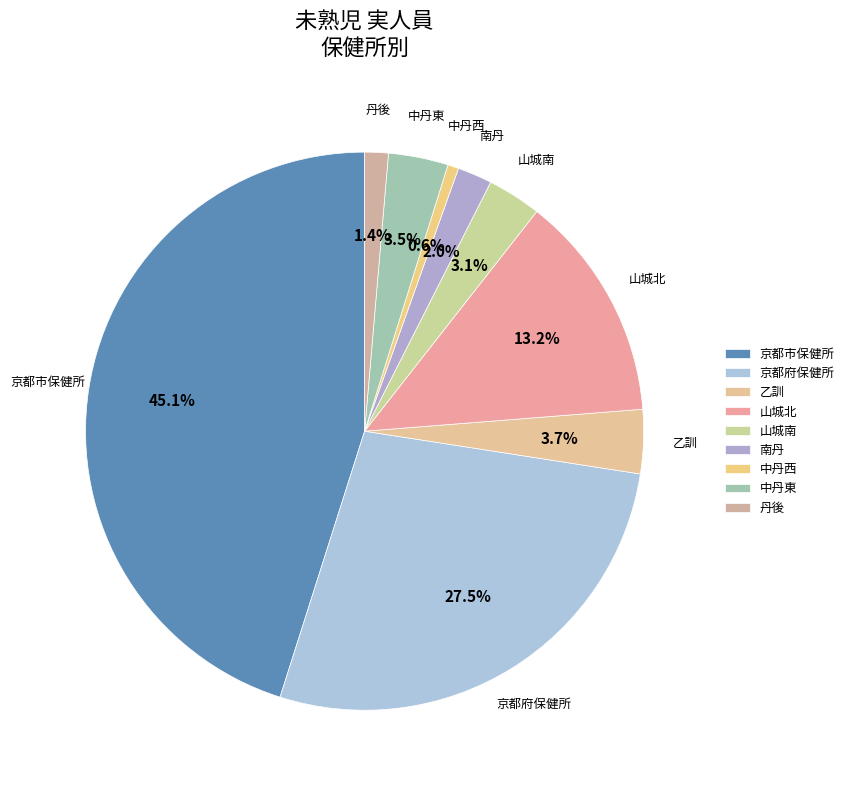

What percentage is NOT represented by 南丹?

98.0%